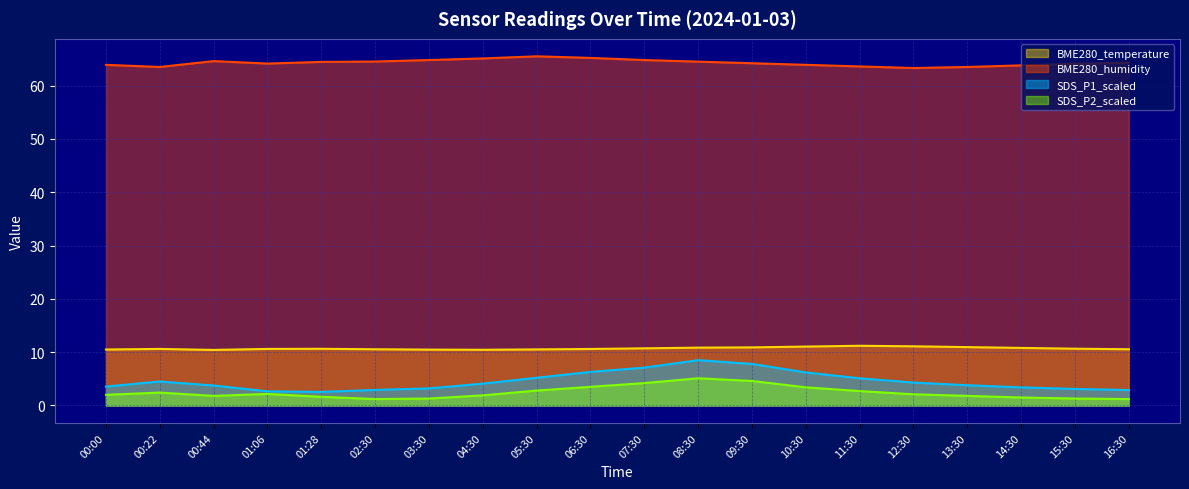

What is the total value across all series at 00:44?

80.6